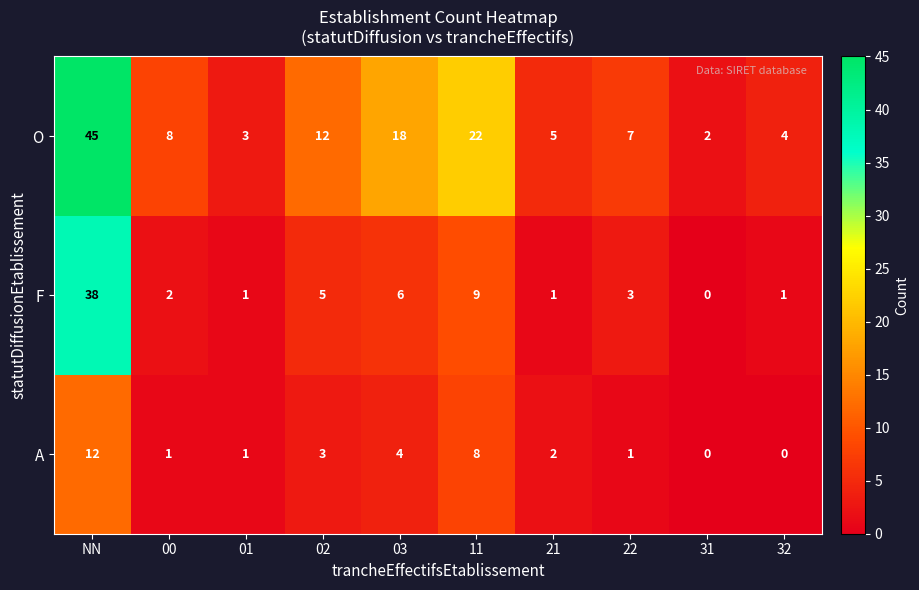

At which label is A closest to 6?

03